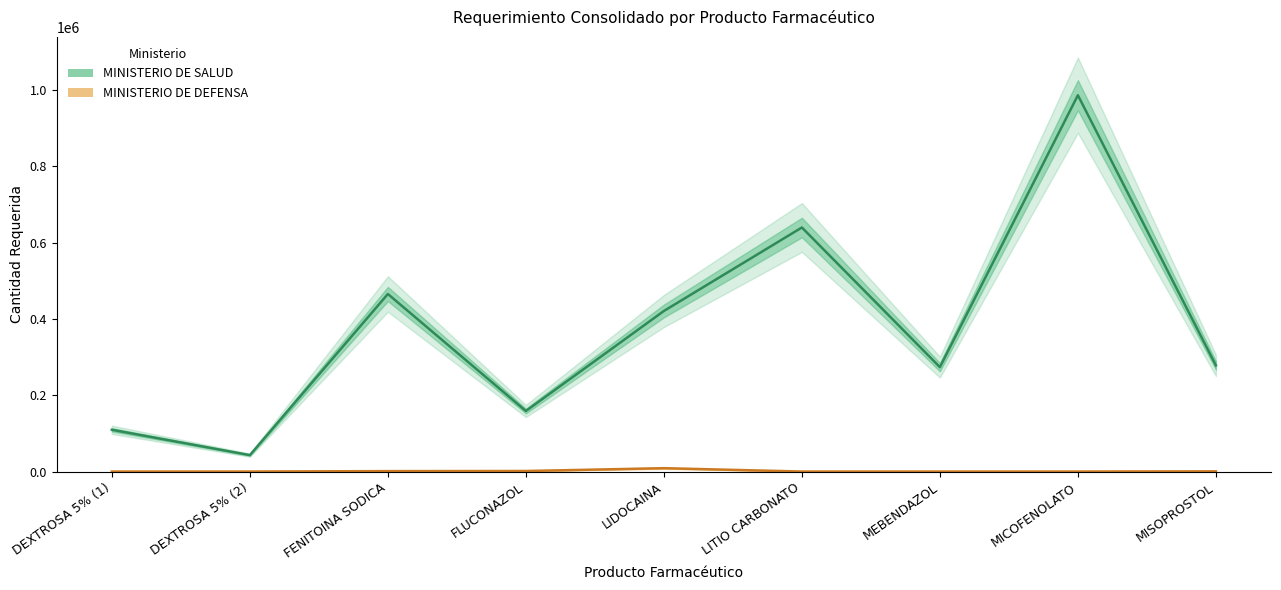

At which category does MINISTERIO DE SALUD reach its first local valley?

DEXTROSA 5% (2)